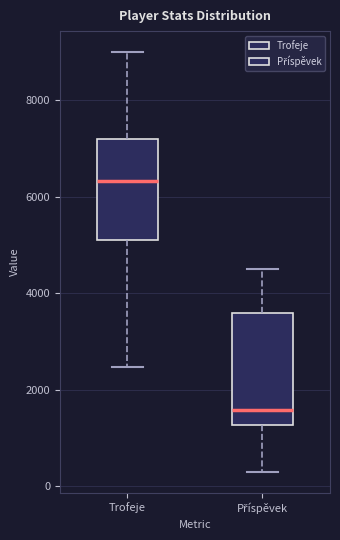

Comparing the boxes themselves (not the whiskers), which one is the tallest?

Příspěvek